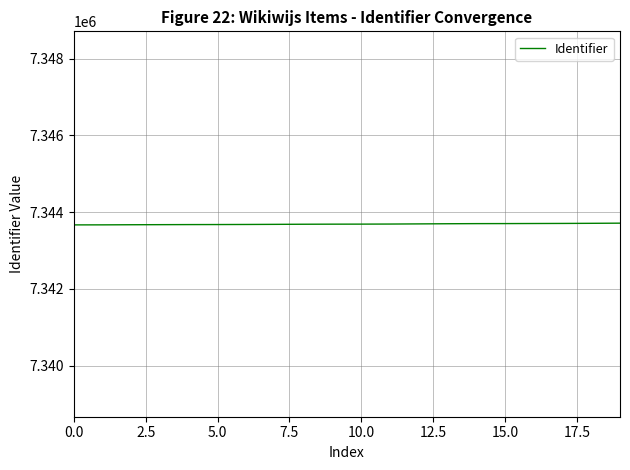

What is the greatest value displayed?

7343712